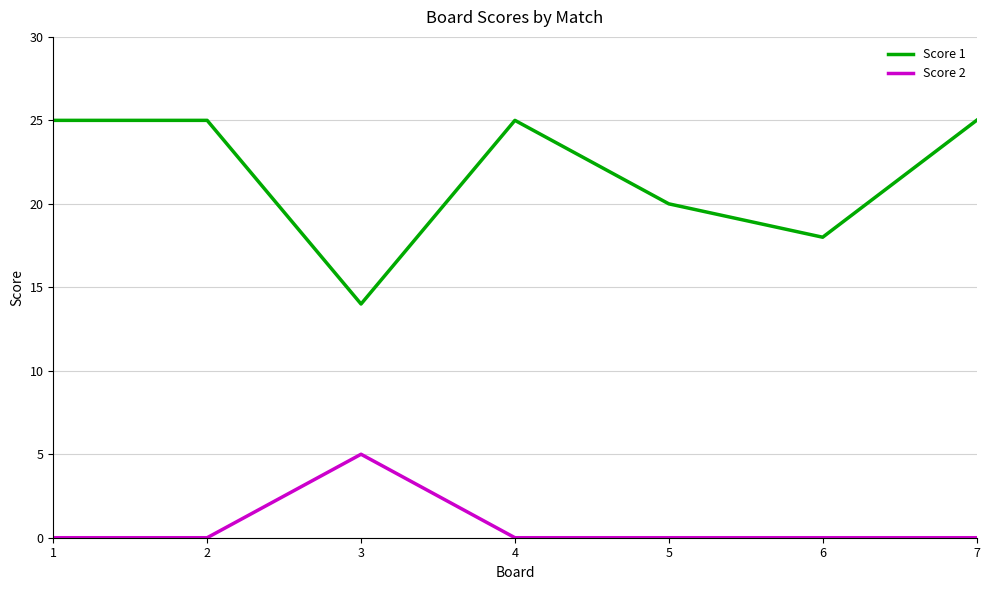

What are all the series names shown in the legend?

Score 1, Score 2